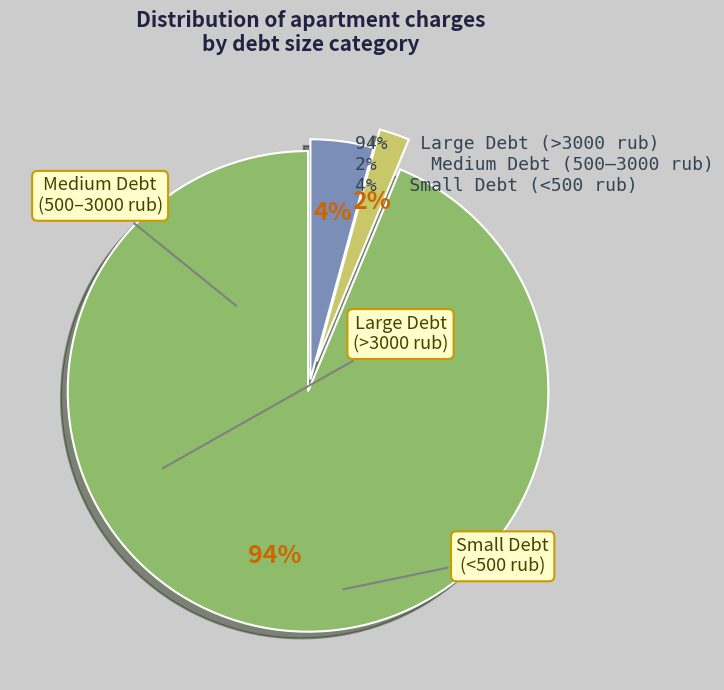

Count the number of slices in the pie.

3